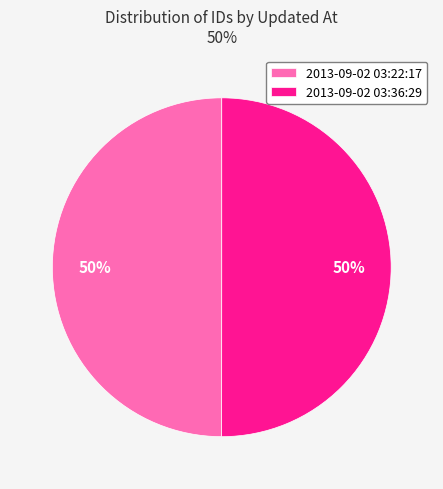

To the nearest percent, what is the average slice percentage?

50%